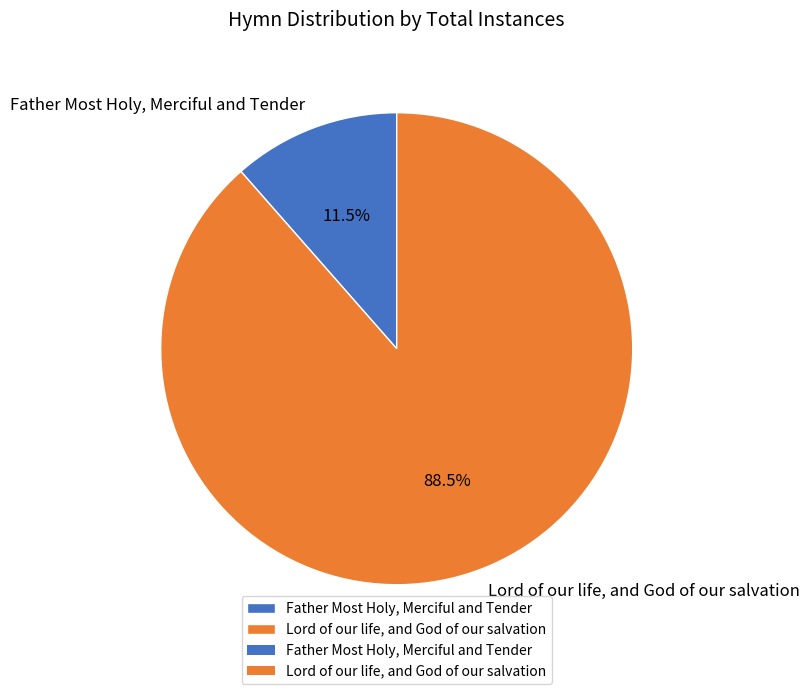

Does any single category account for the majority?

Yes